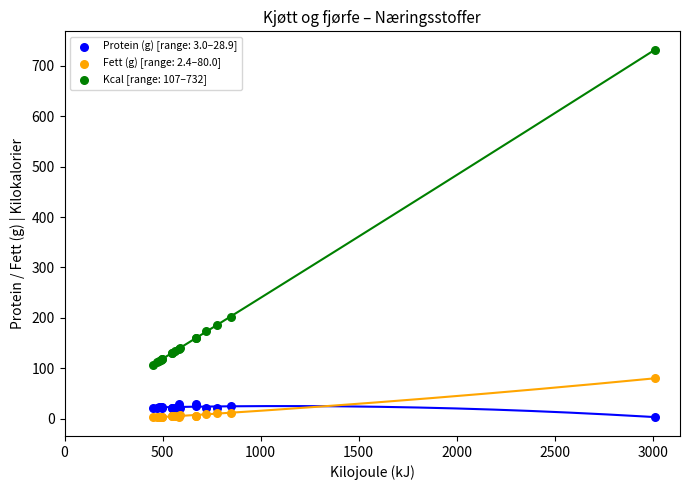

Which series contains the highest Y value?

Kcal [range: 107–732]